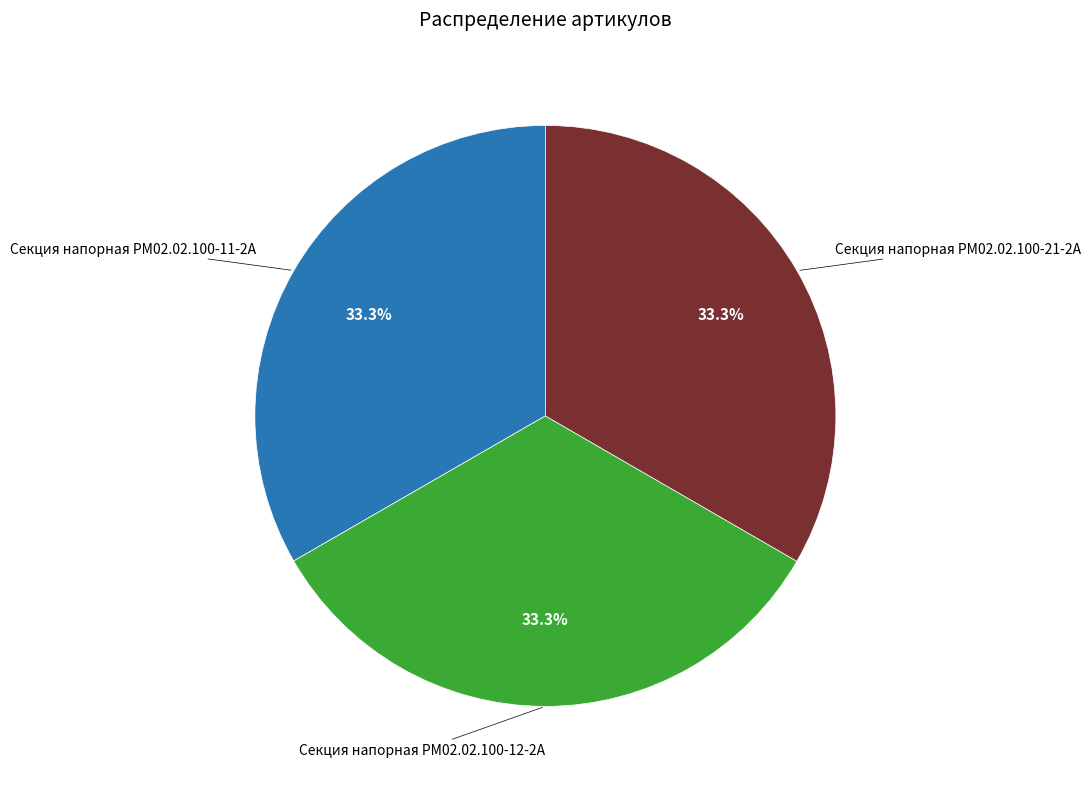

Is there a majority slice in this chart?

No